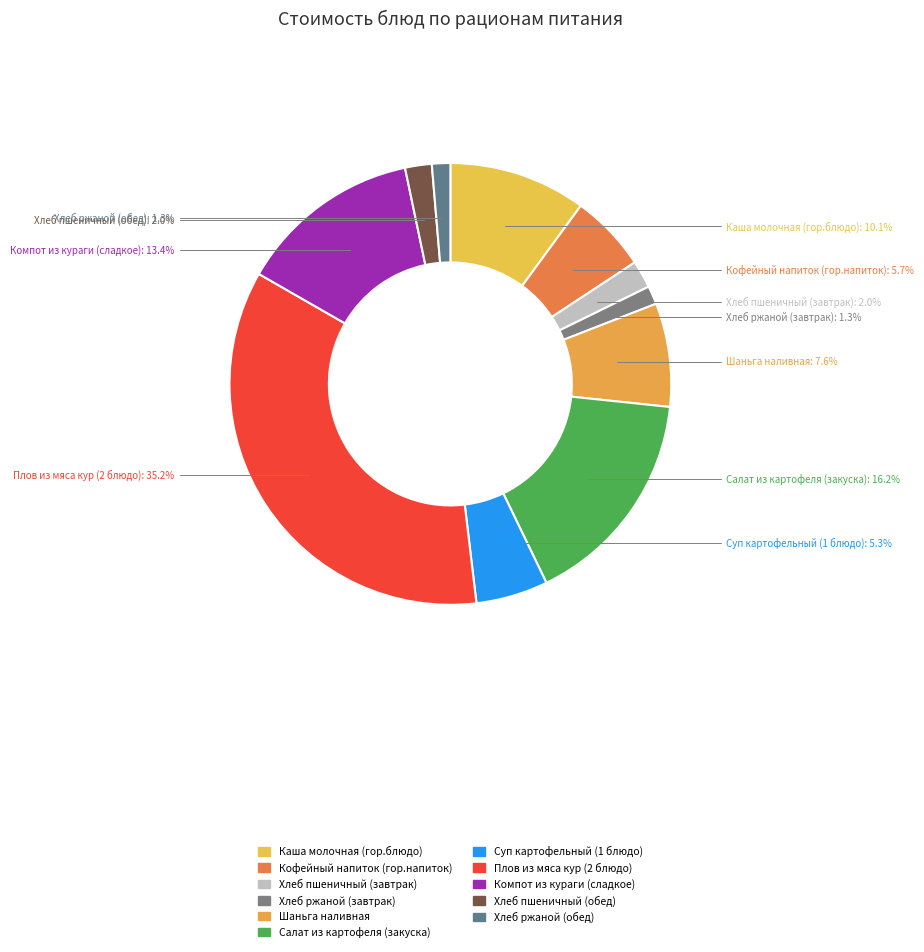

What is the total percentage of Шаньга наливная and Хлеб ржаной (обед)?

8.9%